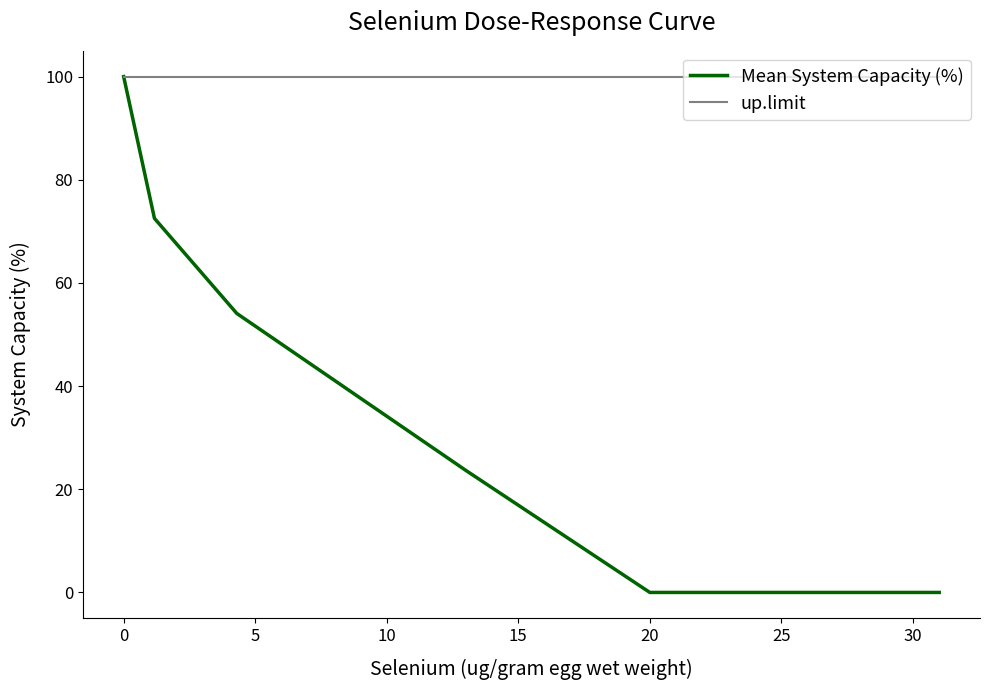

Which series has the largest total across all categories?

up.limit